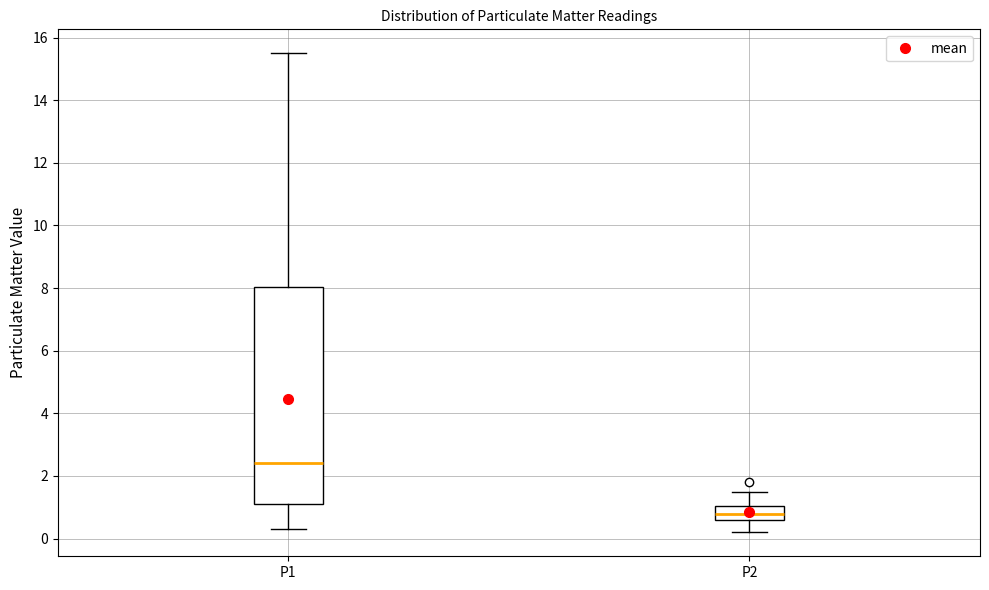

Reading left to right, read every box against the y-axis: the position of its median line, the range the box covers, and the ends of its whiskers. The values are not printed on the chart, so give them approximately, as read against the axis.

P1: median 2.4, box 1.2 to 8.0, whiskers 0.4 to 15.6
P2: median 0.8, box 0.6 to 1.0, whiskers 0.2 to 1.6